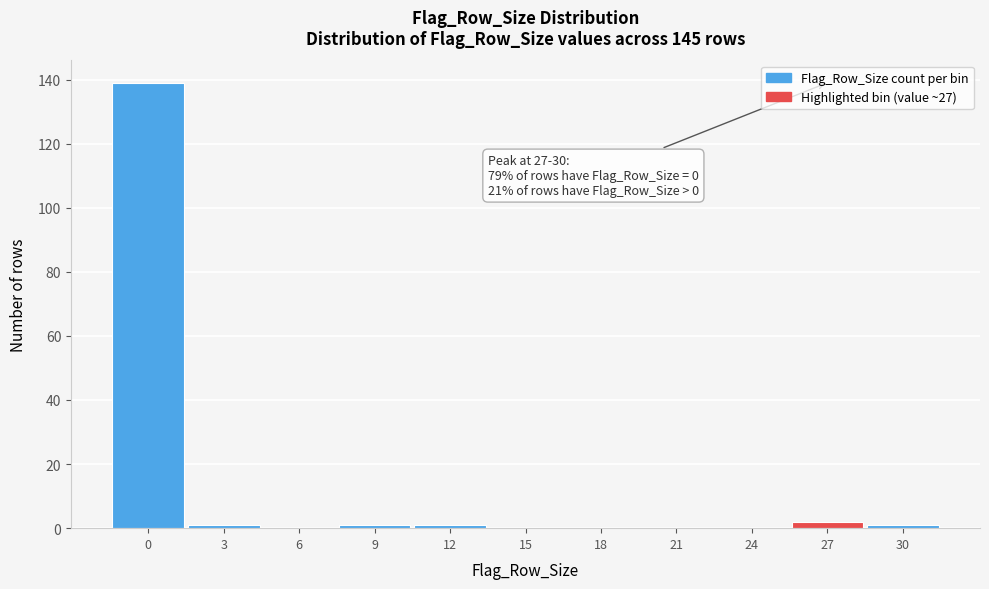

Reading left to right, list all the values displayed in this chart.

0=139	3=1	6=0	9=1	12=1	15=0	18=0	21=0	24=0	27=2	30=1